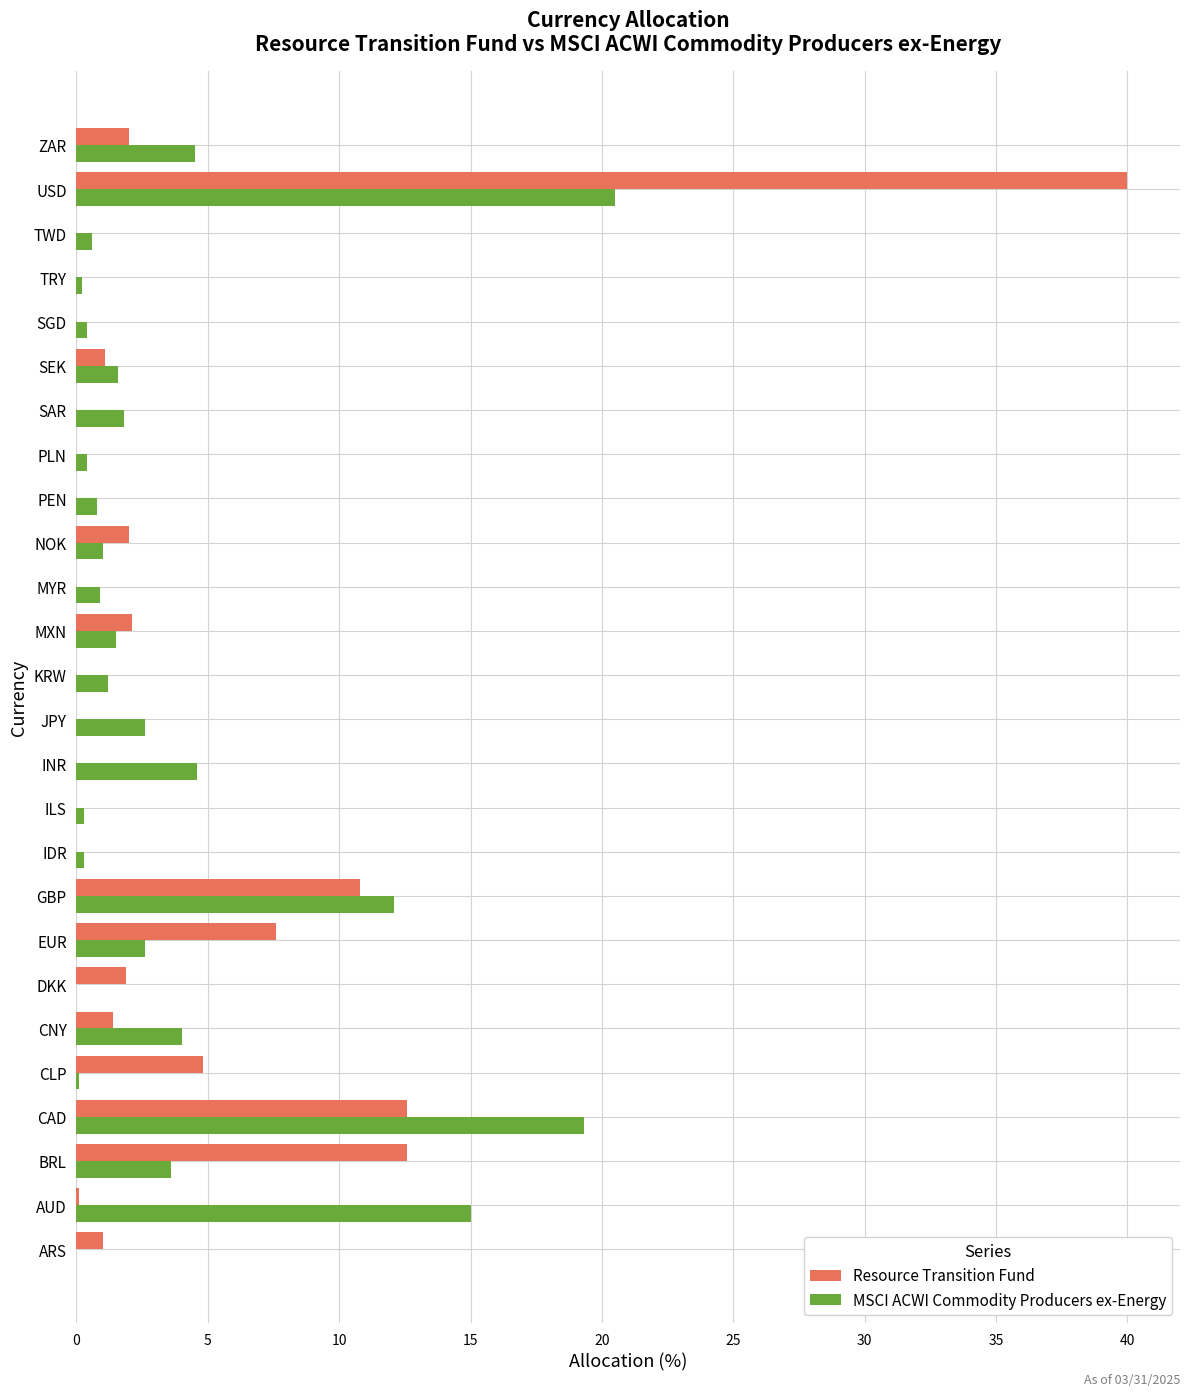

At which category is the sum across all series the highest?

USD